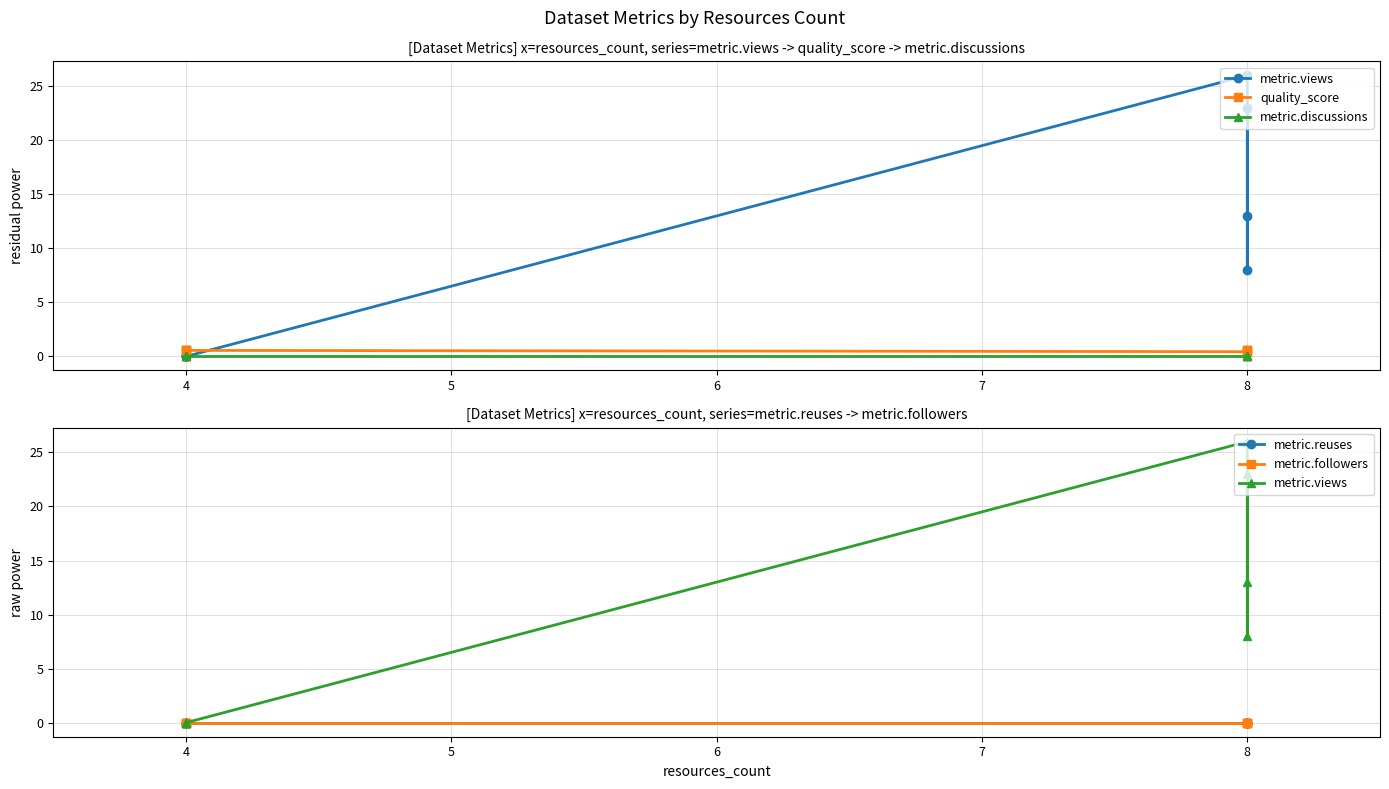

What is the total value across all series at 4?

0.6